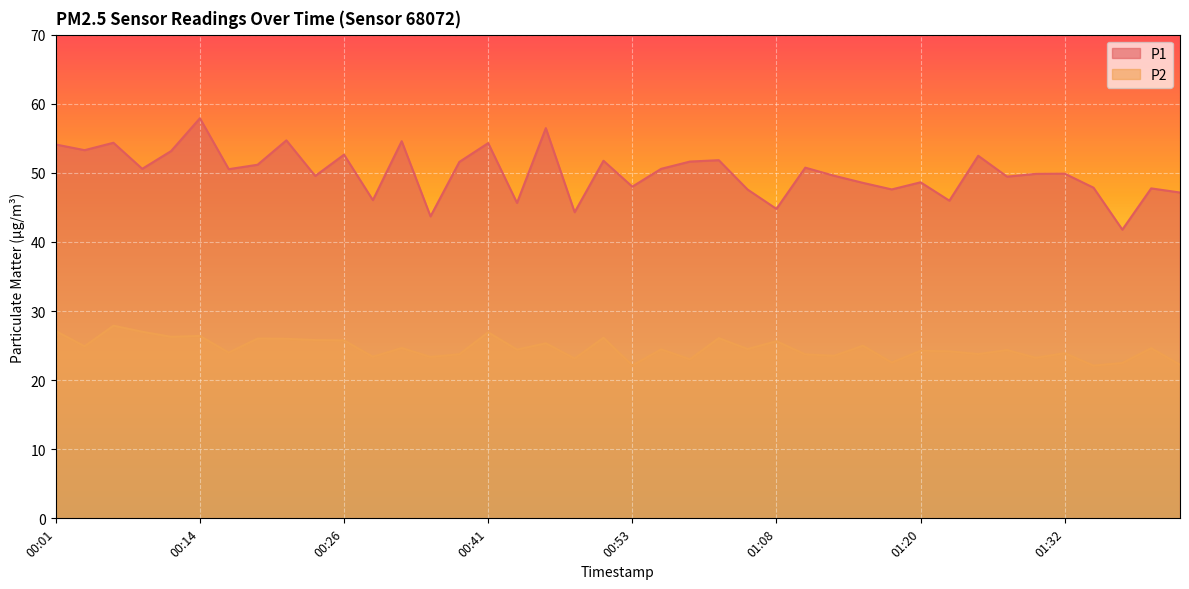

The value of P2 at 01:40 is 9.9. True or false?

False